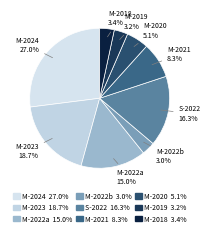

Which category has the biggest portion of the pie?

M-2024